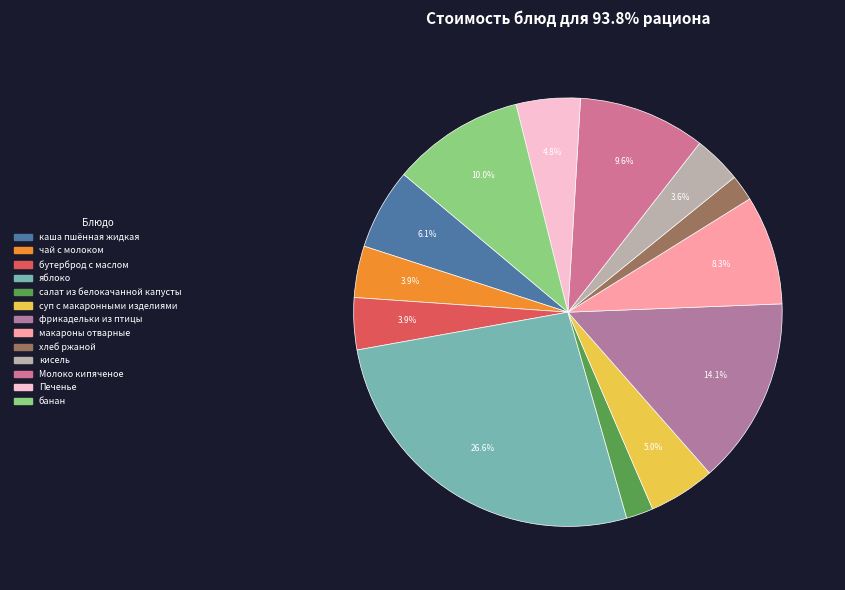

Which category has the biggest portion of the pie?

яблоко